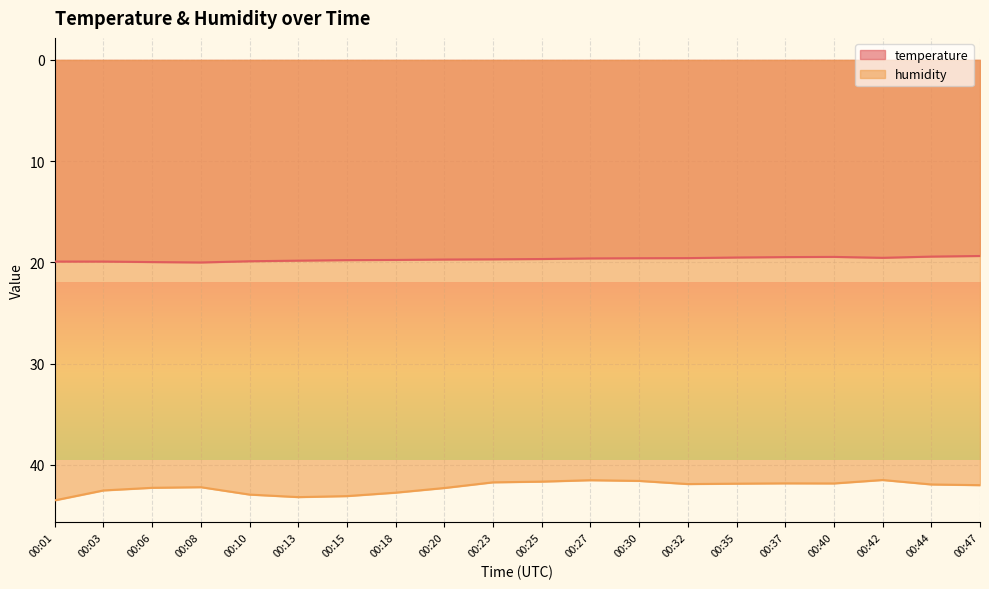

Which has a higher value, 00:40 or 00:06?

00:06